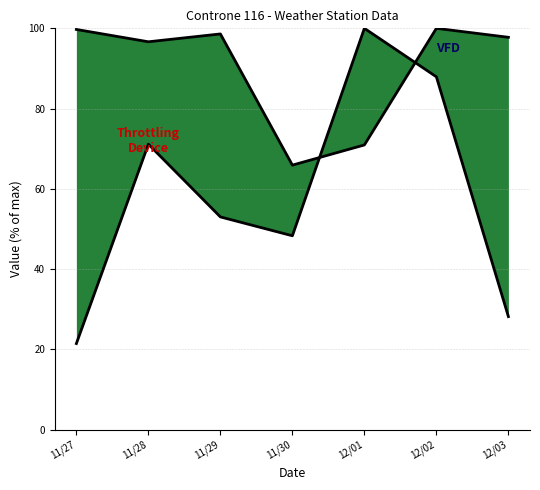

What is the label of the 2nd point from the right?

12/02